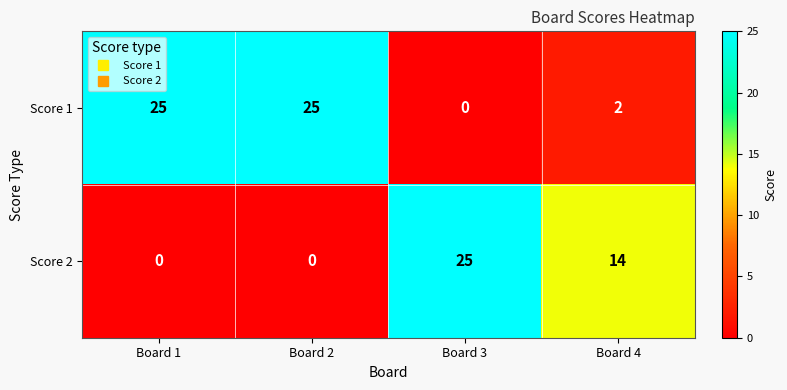

Reading left to right, what are all the values shown in this chart?

Score 1: Board 1=25	Board 2=25	Board 3=0	Board 4=2
Score 2: Board 1=0	Board 2=0	Board 3=25	Board 4=14